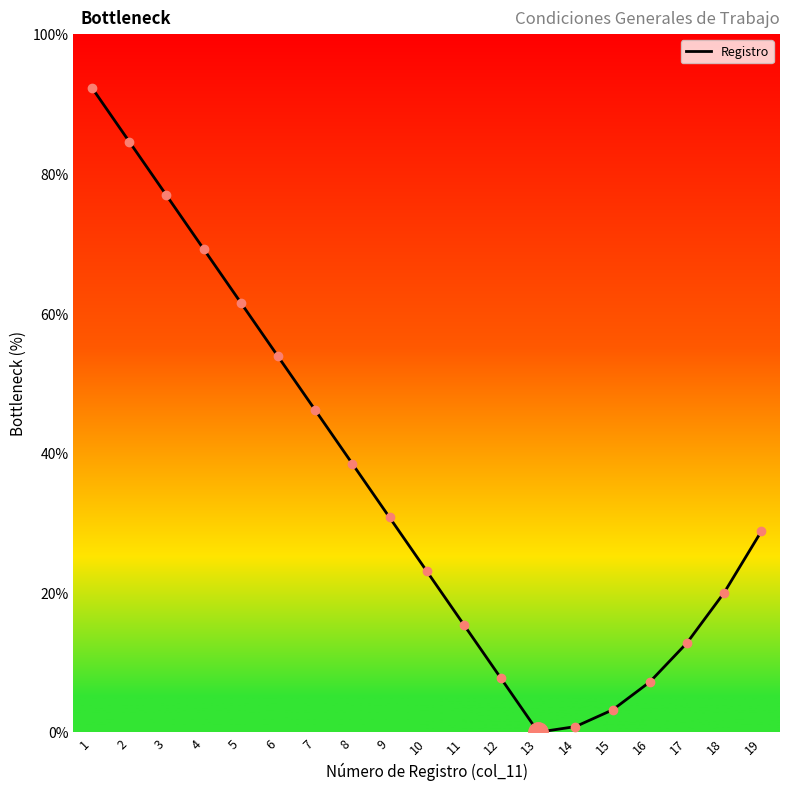

Reading left to right, extract all data points from this chart.

92.3	84.6	76.9	69.2	61.5	53.8	46.2	38.5	30.8	23.1	15.4	7.7	0.0	0.8	3.2	7.2	12.8	20.0	28.8